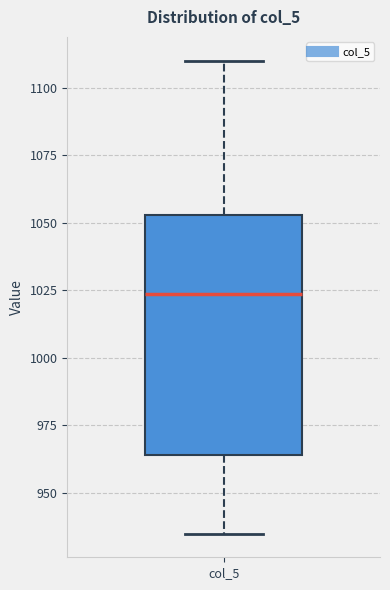

Transcribe this box plot: give where the median line is, the range the box spans, and where the two whiskers end, as read against the y-axis. The values are not printed on the chart, so give them approximately, as read against the axis.

median 1025, box 965 to 1055, whiskers 935 to 1110